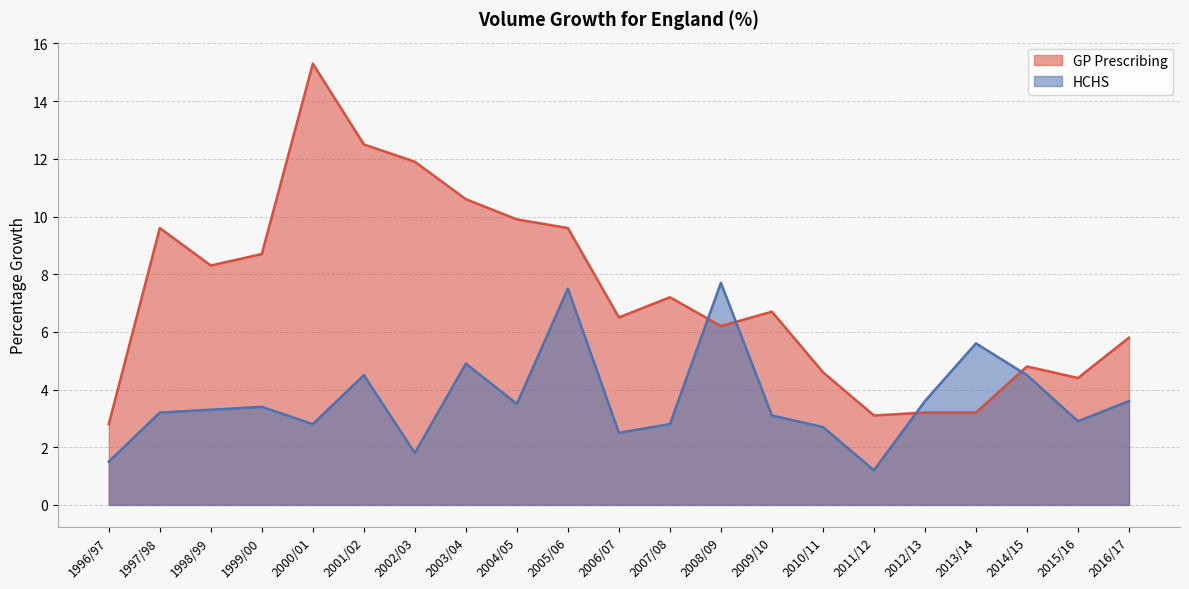

Where does the HCHS series first go above 3?

1997/98